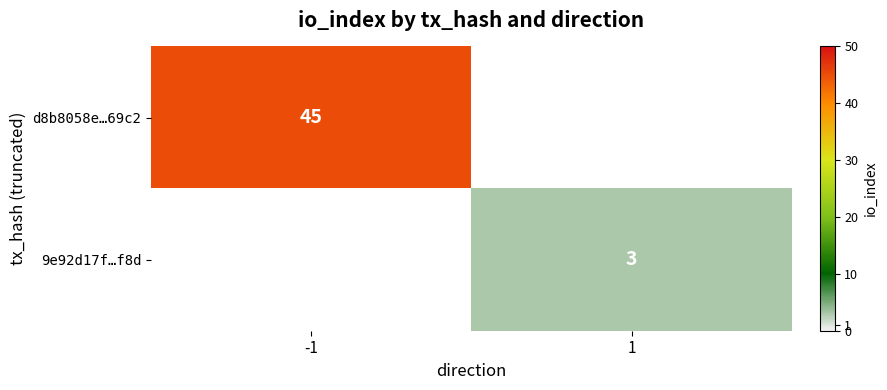

Is it true that 9e92d17f…f8d equals 1 at 1?

False